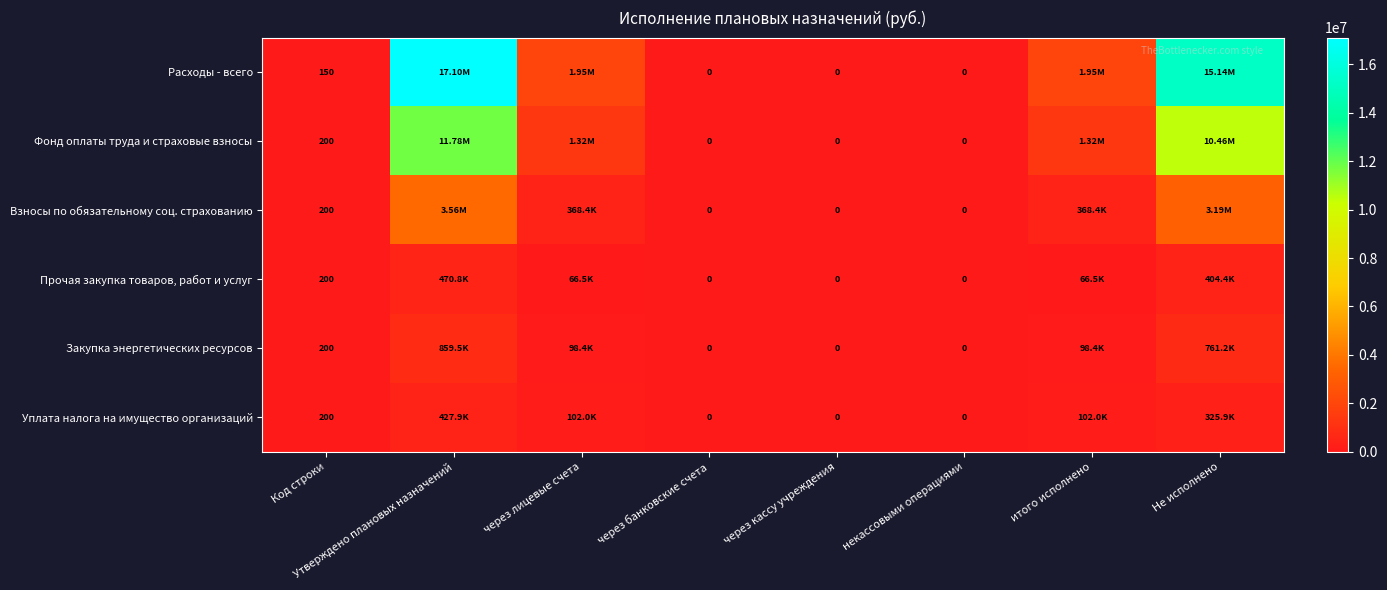

Where is Закупка энергетических ресурсов nearest to the value 429756?

через лицевые счета